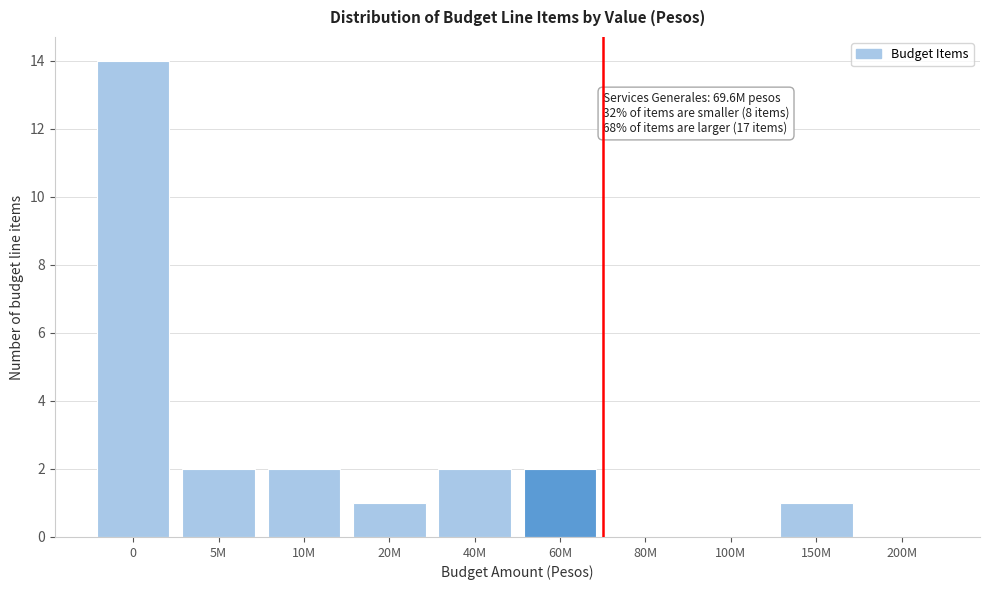

Reading right to left, list all the values displayed in this chart.

200M=0	150M=1	100M=0	80M=0	60M=2	40M=2	20M=1	10M=2	5M=2	0=14